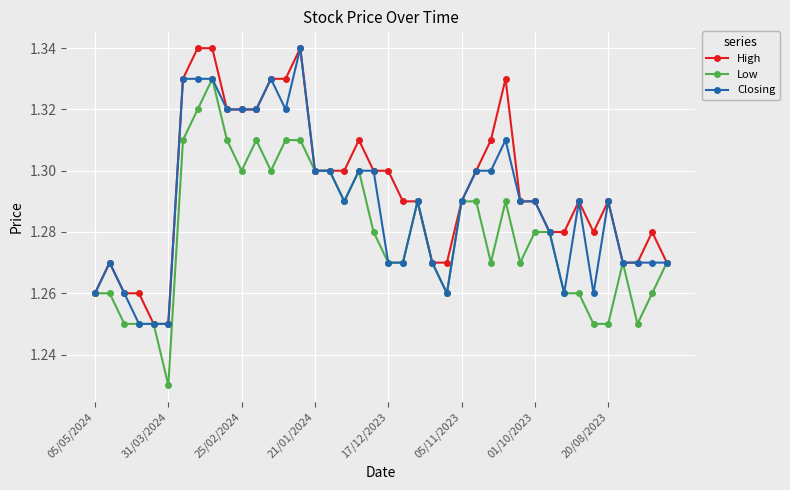

True or false: Closing has more than 0 interior local peaks.

True